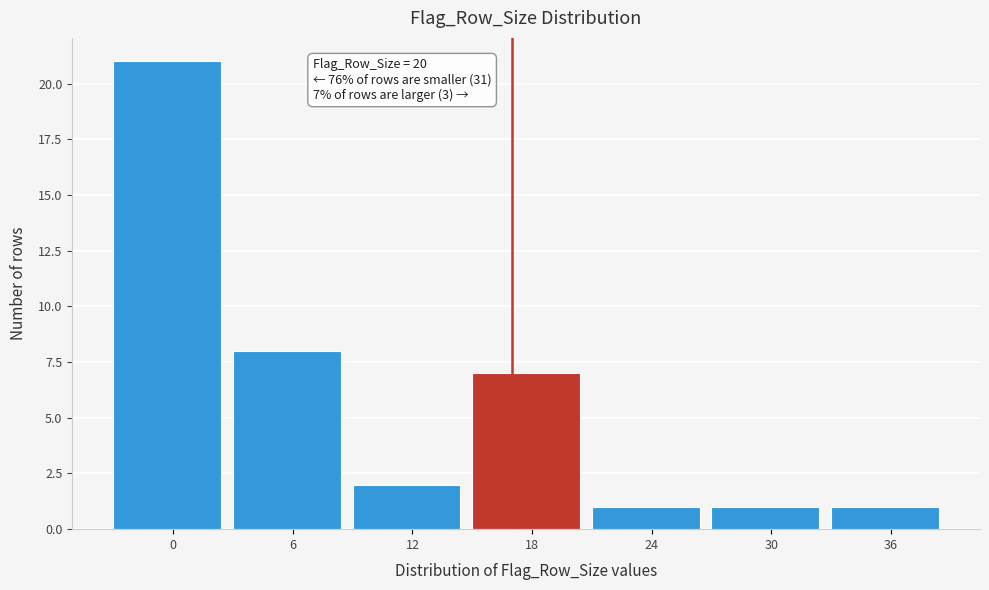

Reading right to left, transcribe all the data shown in this chart.

36=1	30=1	24=1	18=7	12=2	6=8	0=21